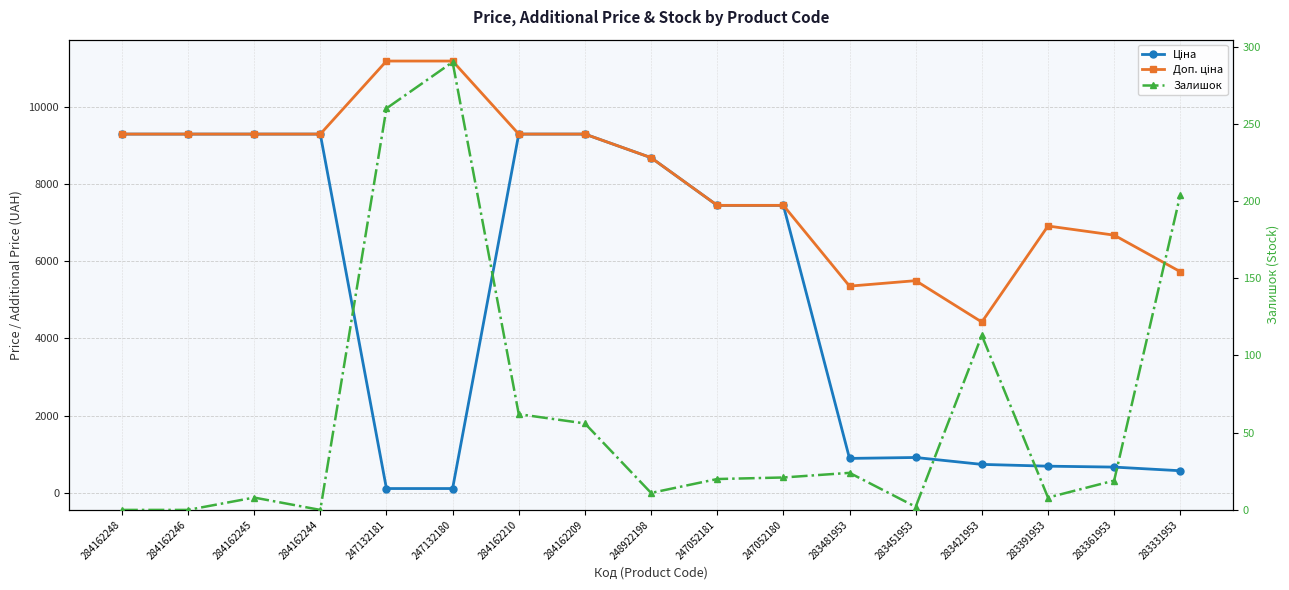

What is the total value across all series at 247052180?

14910.2